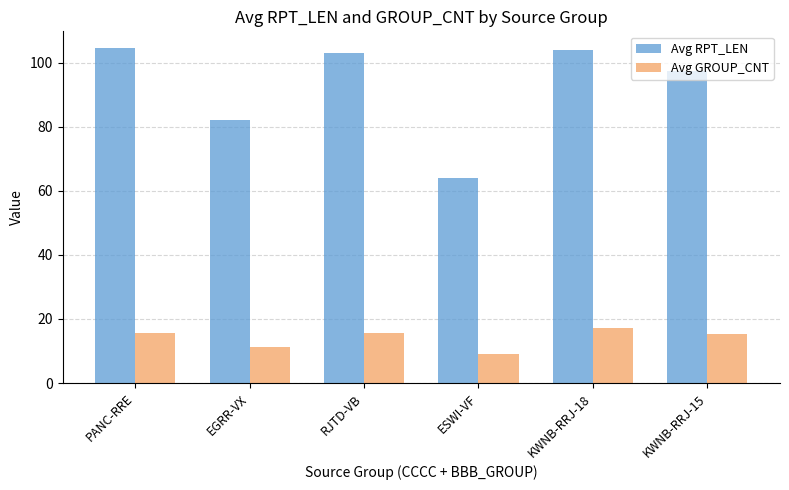

What is the label of the 1st bar from the left?

PANC-RRE